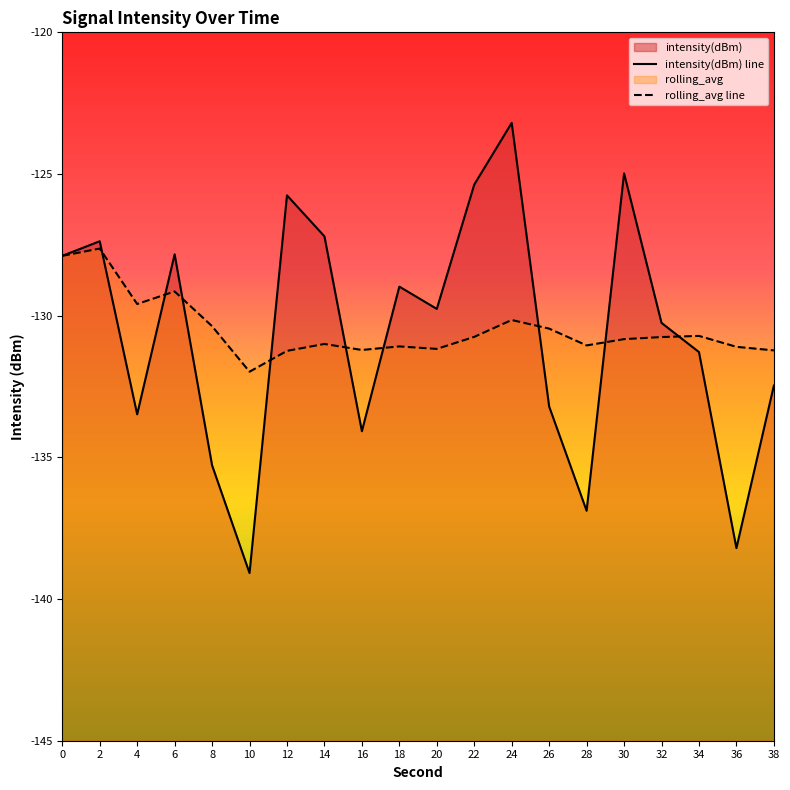

Which has a higher value, 2 or 26?

2